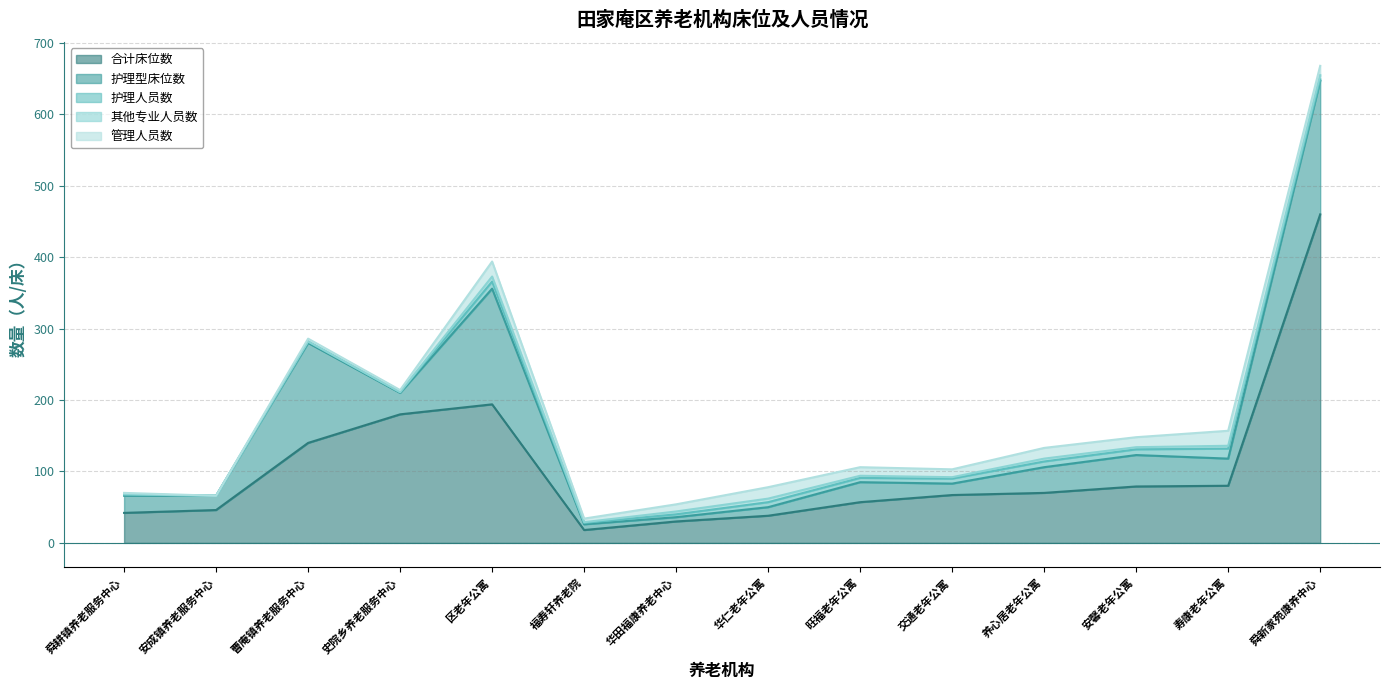

What is the sum of the 其他专业人员数 values at 安馨老年公寓 and 舜新家苑康养中心?

9